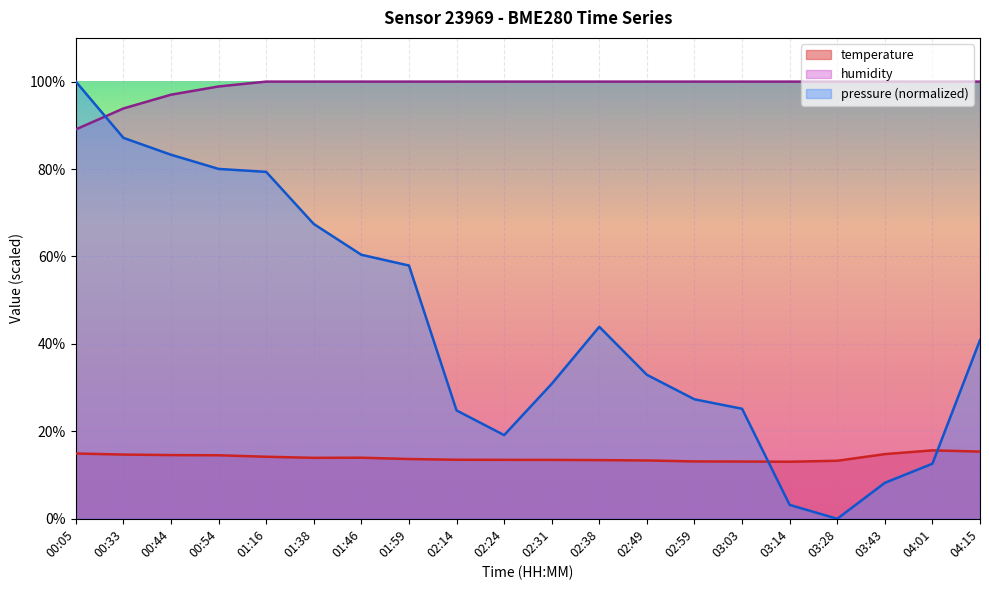

What is the label of the 14th point from the left?

02:59